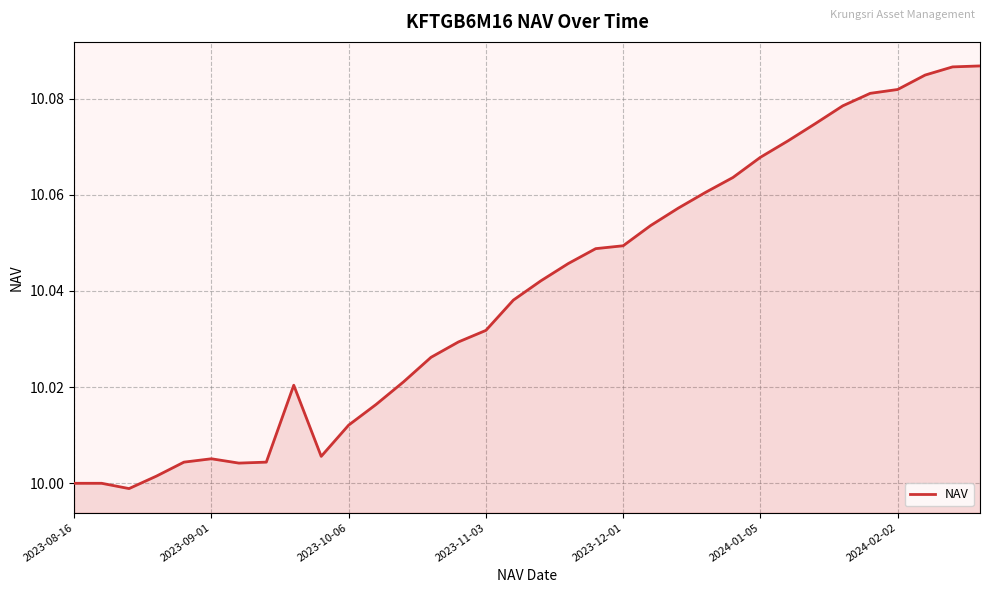

How many lines are shown in the chart?

1